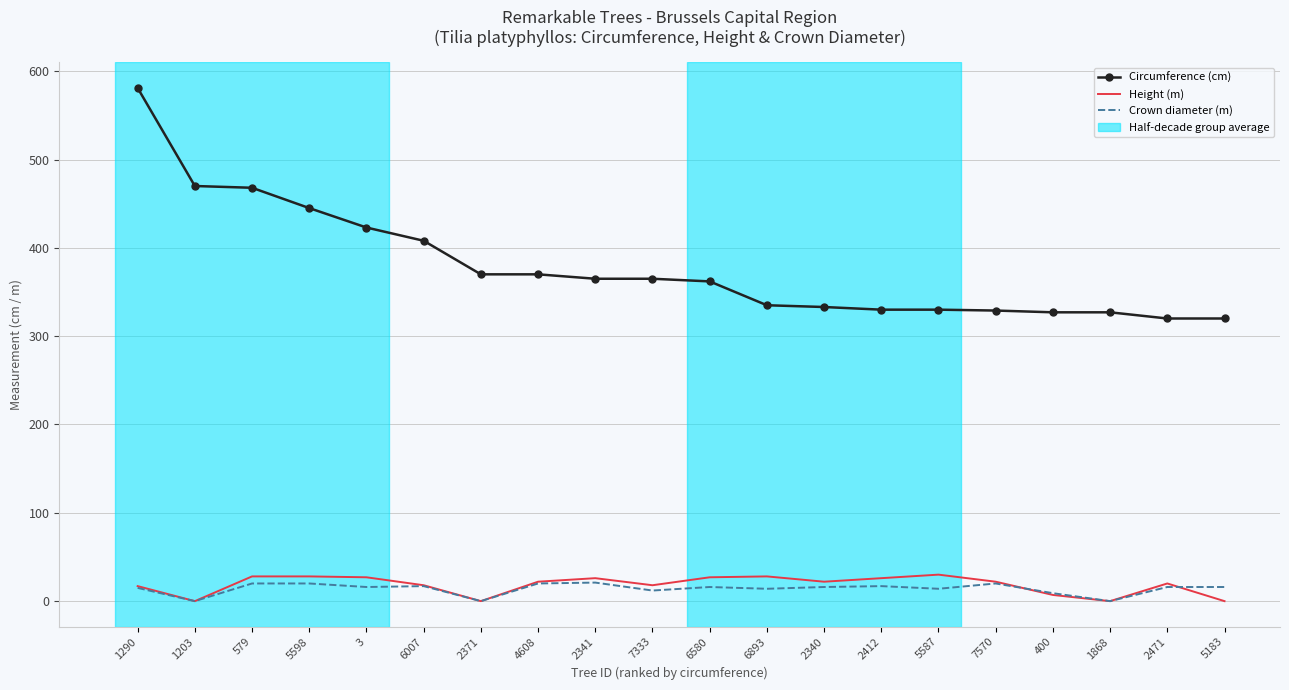

True or false: Circumference (cm) and Crown diameter (m) intersect in this chart.

False